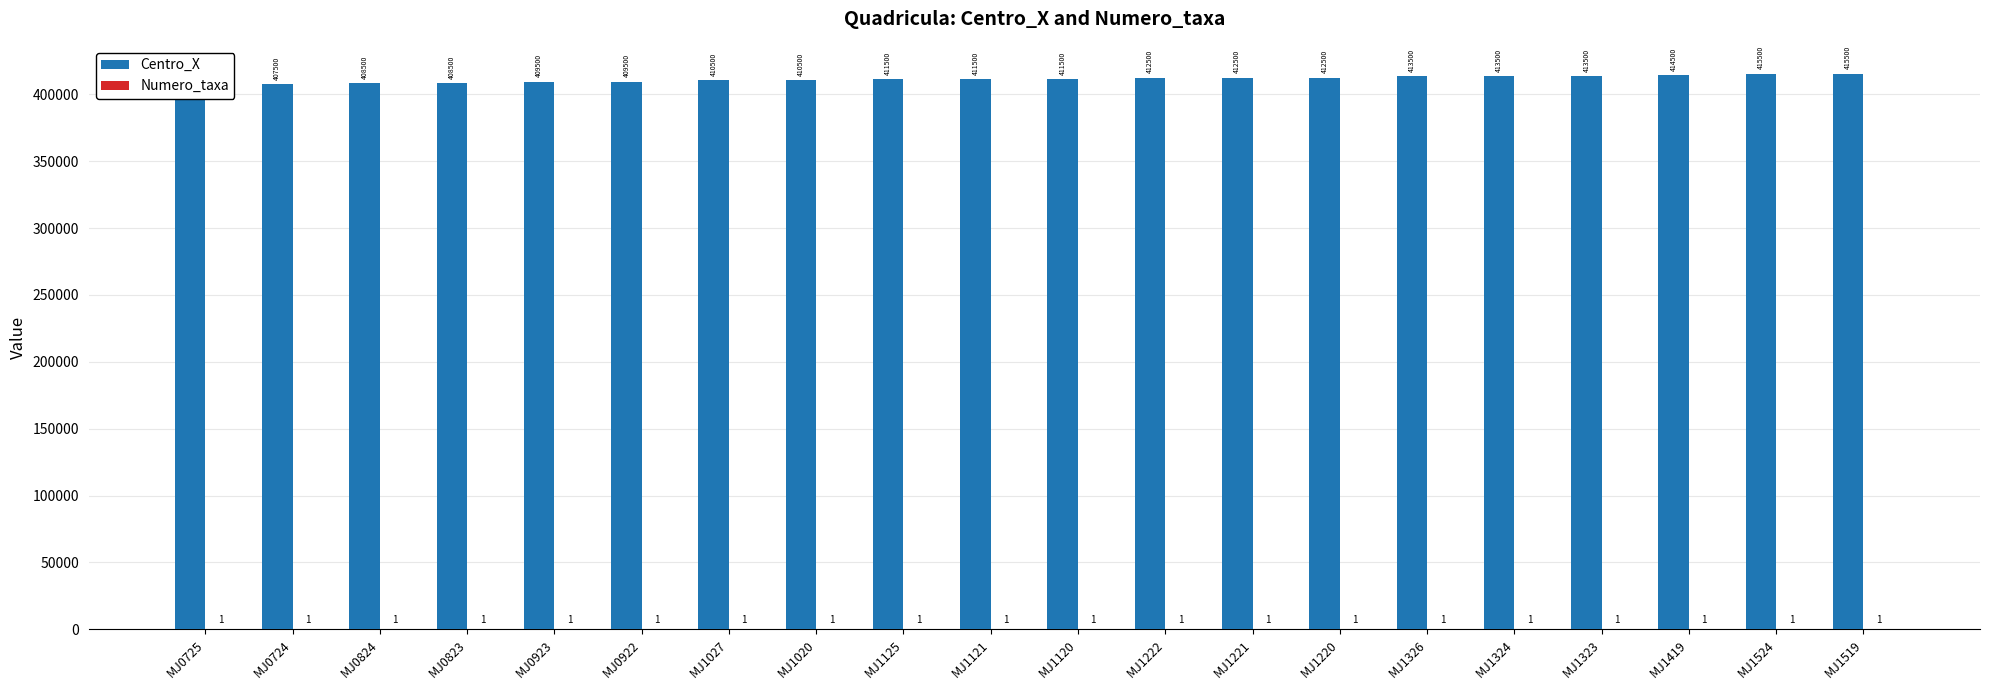

What is the sum of the Numero_taxa values at MJ1419 and MJ1027?

2